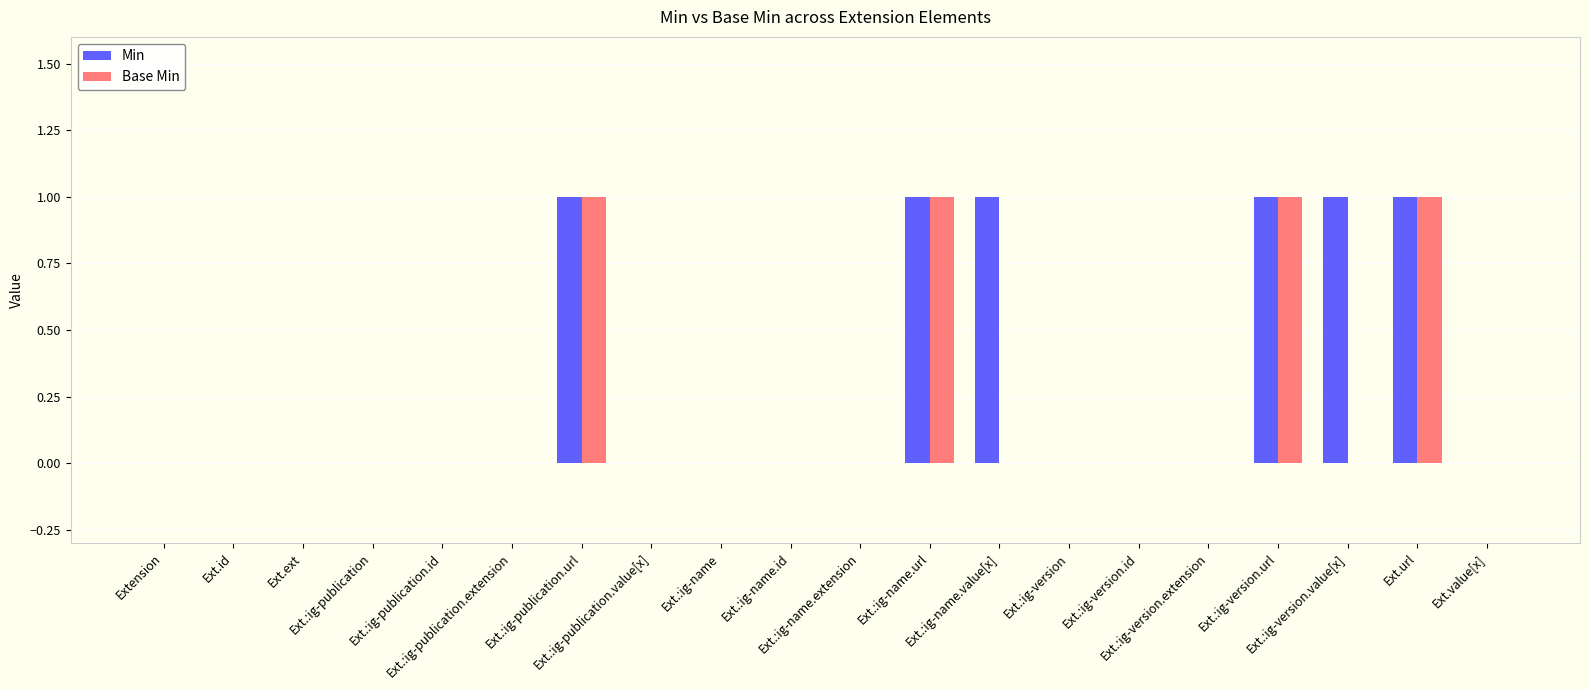

Are the bars grouped side by side (vs. stacked)?

Yes